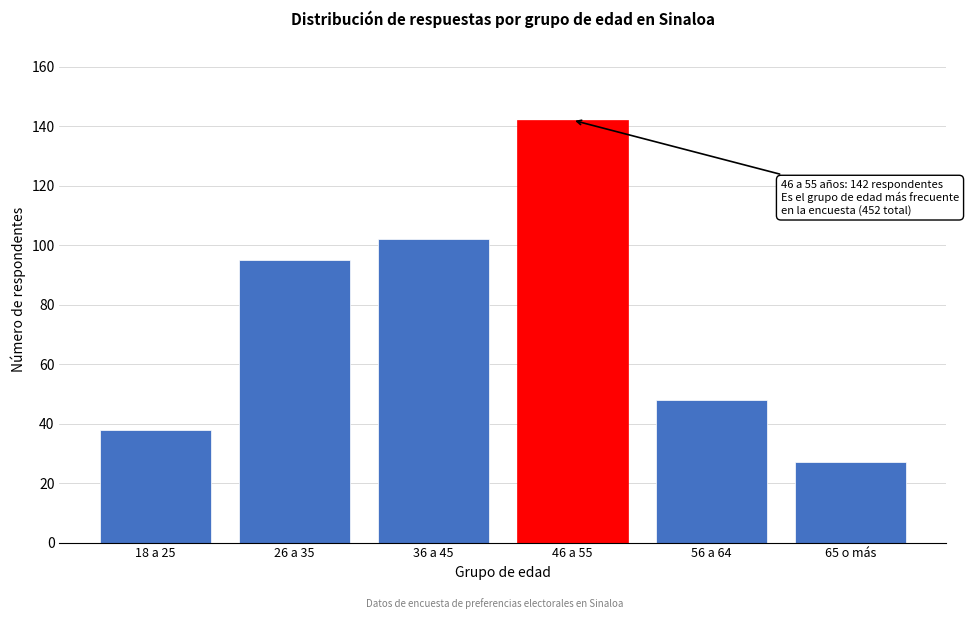

Reading left to right, list all the values displayed in this chart.

38	95	102	142	48	27